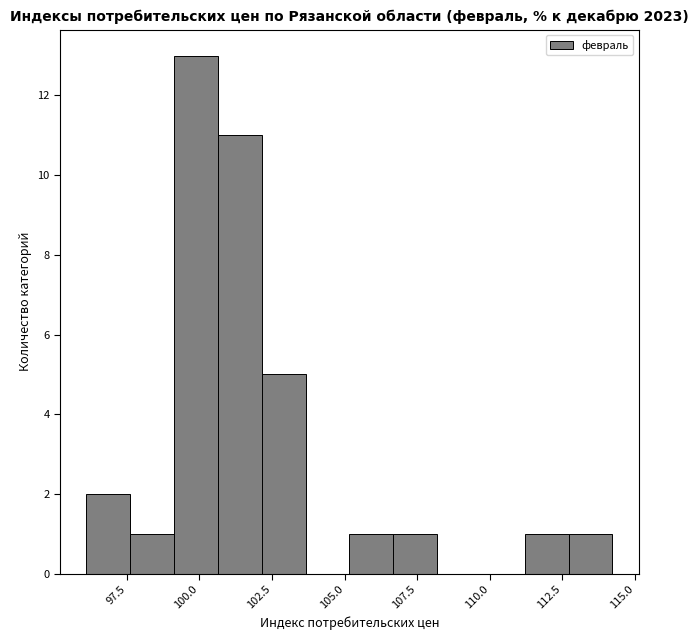

Around what value on the x-axis is the tallest bar? Give the approximate position of its centre, as read against the axis.

100.0